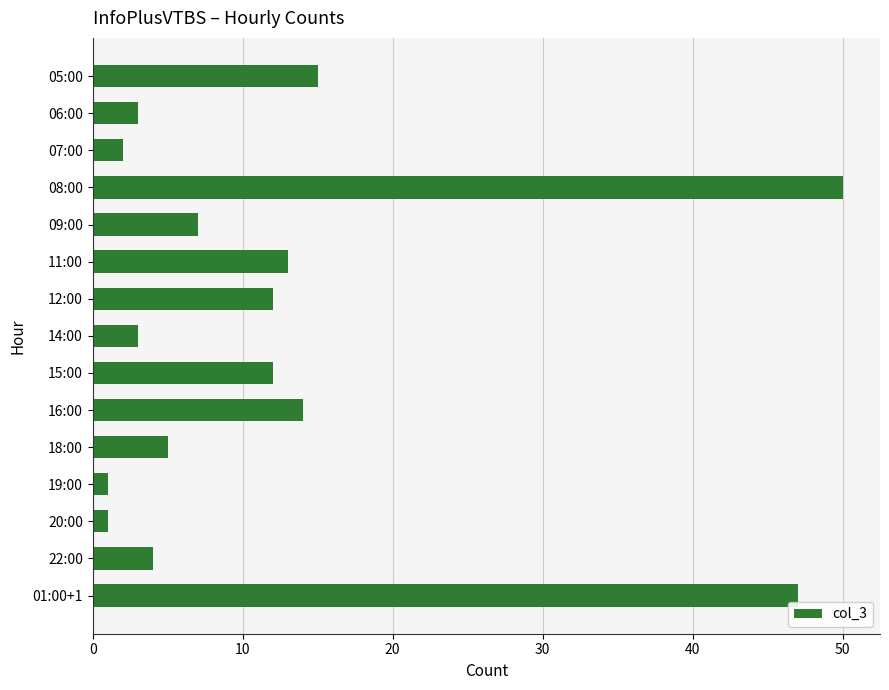

What is the change in value from 22:00 to 01:00+1?

+43